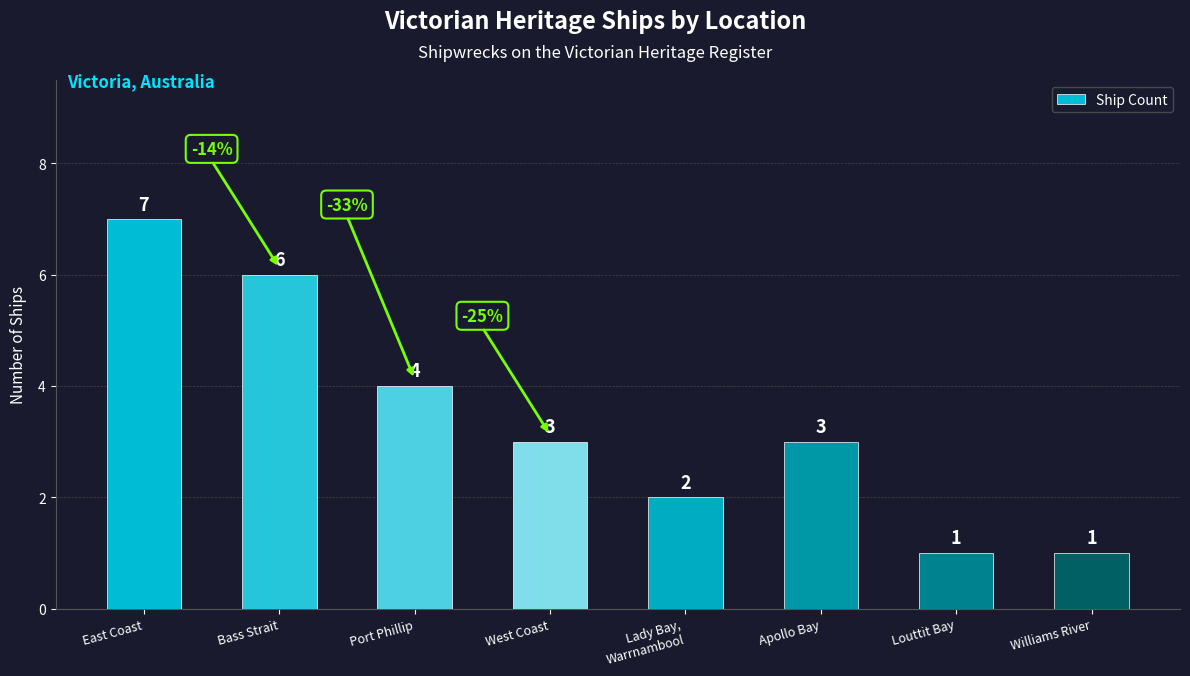

Does the chart contain stacked bars?

No